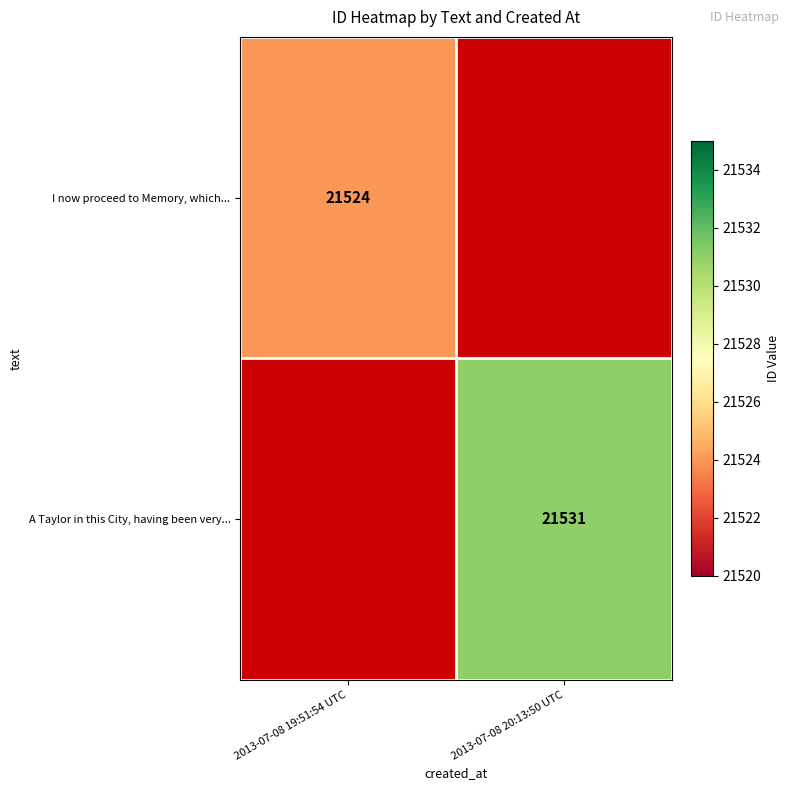

The value of I now proceed to Memory, which... at 2013-07-08 19:51:54 UTC is 21524. True or false?

True